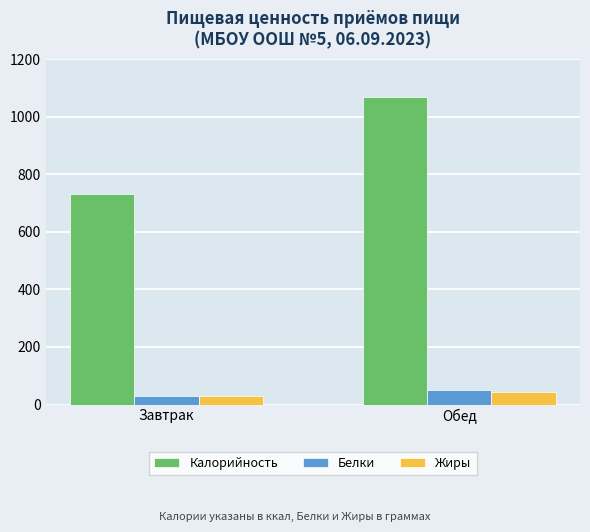

What is the difference between the highest and lowest values at Обед?

1023.8